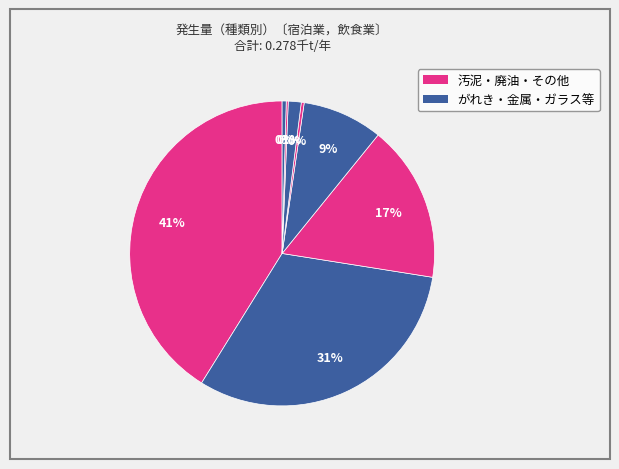

Count the number of slices in the pie.

8